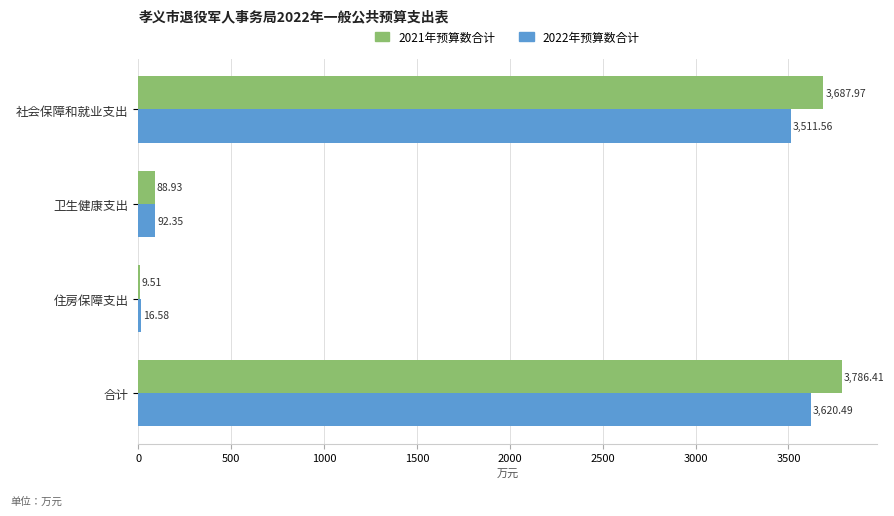

At which category is the sum across all series the highest?

合计